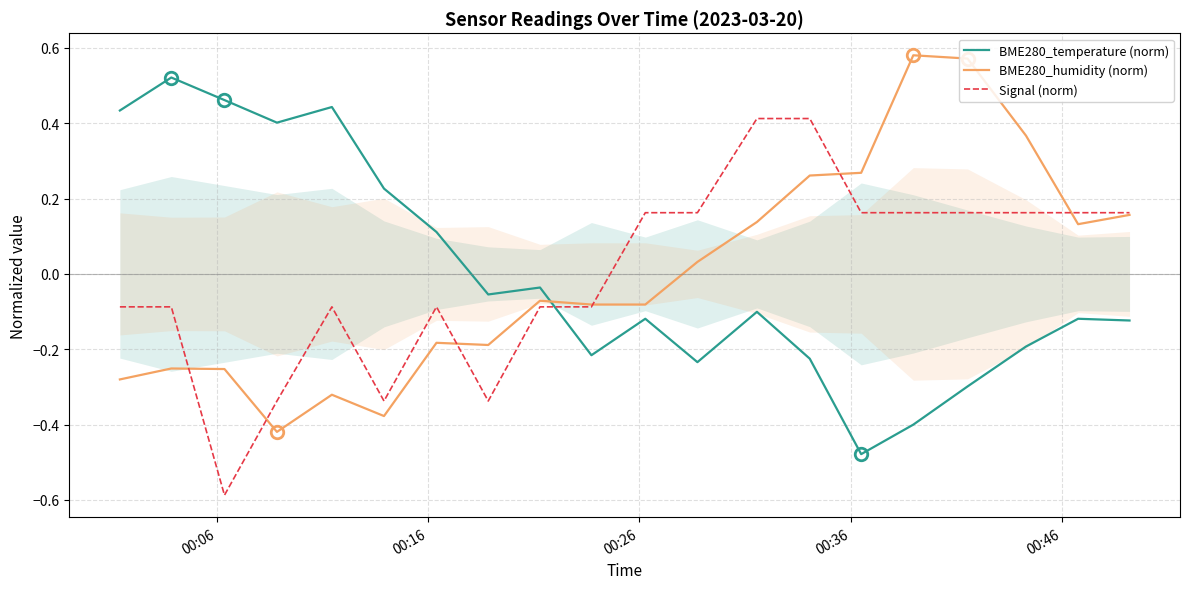

Does the chart have visible grid lines?

Yes